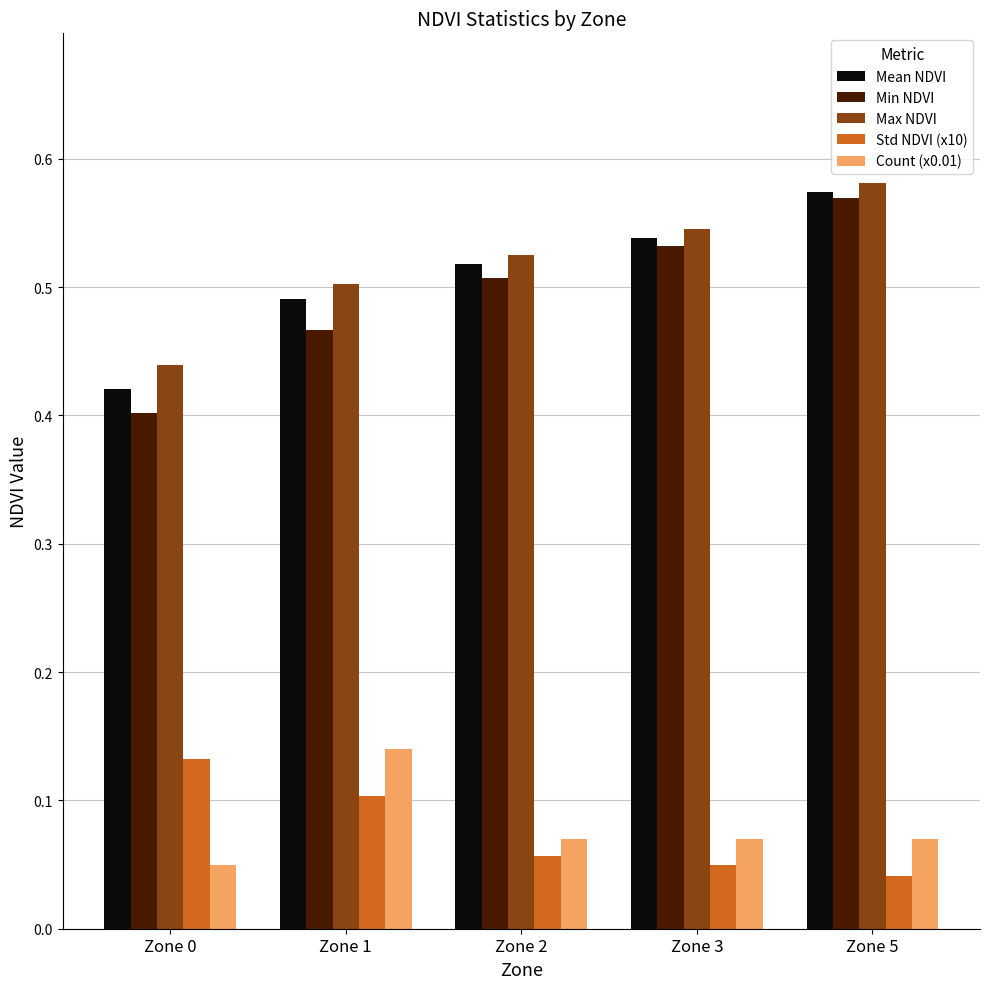

What is the sum of the Max NDVI values at Zone 2 and Zone 3?

1.1